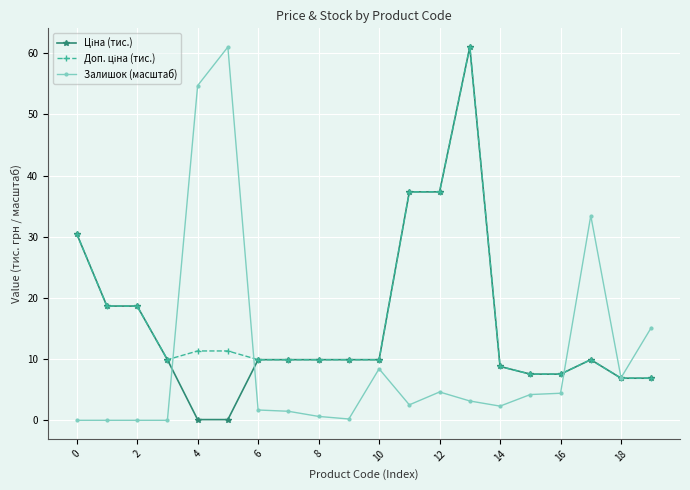

What is the value of the Залишок (масштаб) point at the 8th from the left?

1.5